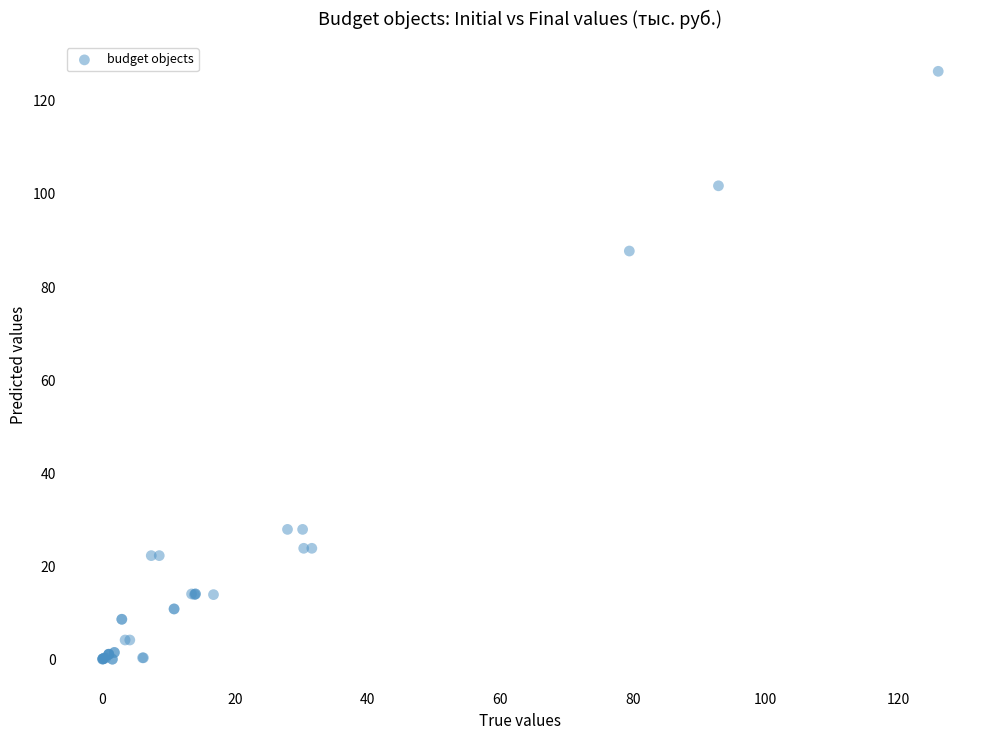

What Y value in the scatter plot is closest to 63?

87.7